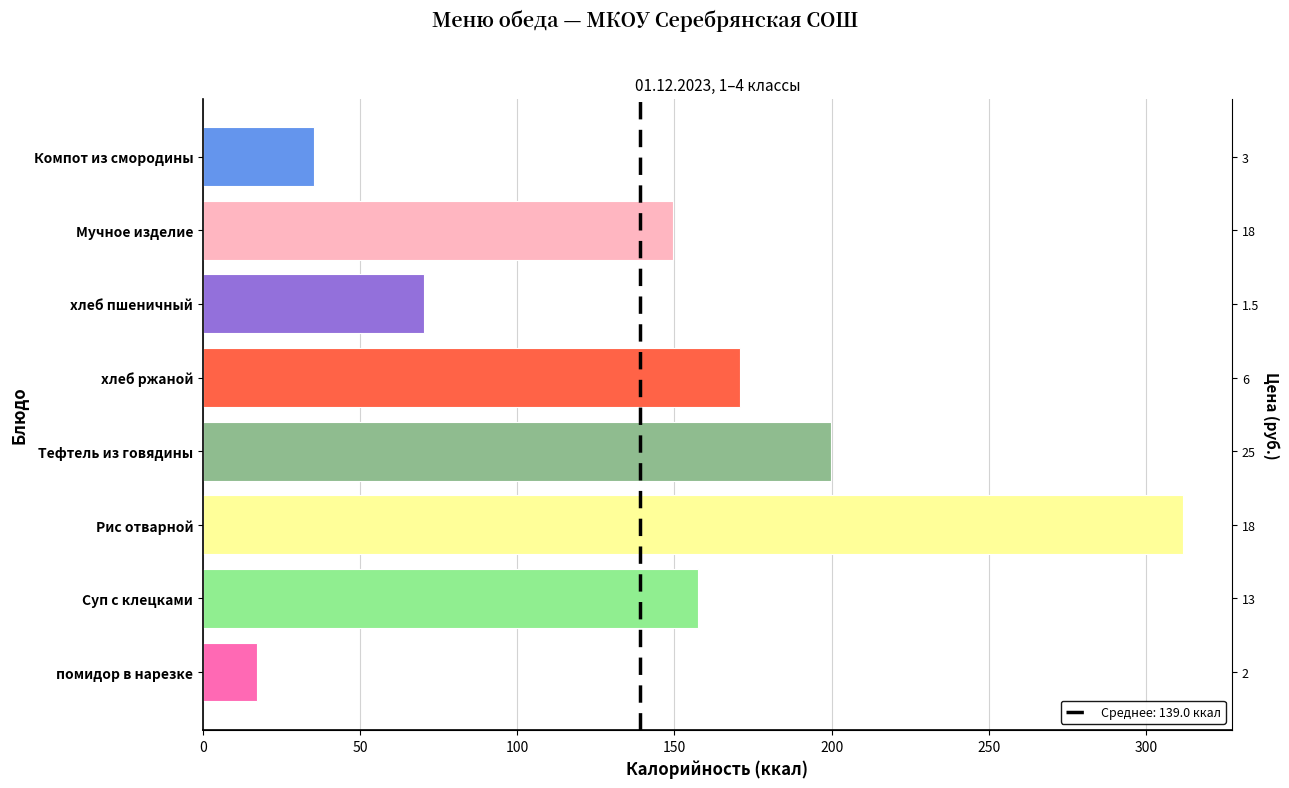

Does the chart contain any negative values?

No